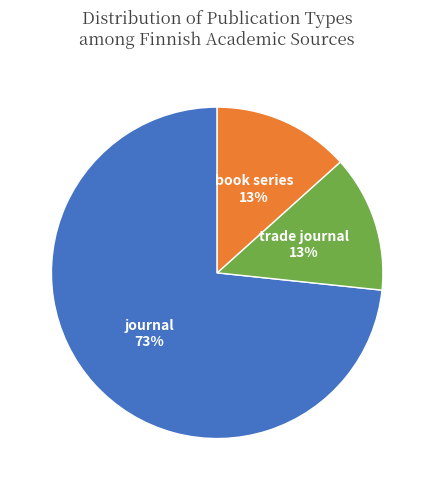

Do book series and trade journal together represent more than half of the pie?

No